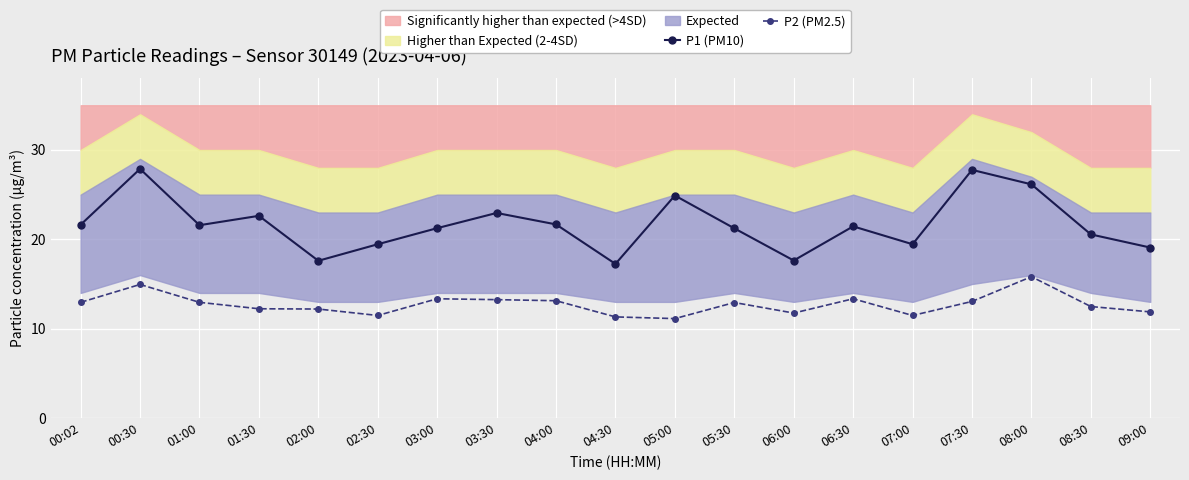

Reading left to right, list all the values displayed in this chart.

P1 (PM10): 00:02=21.6	00:30=27.9	01:00=21.6	01:30=22.6	02:00=17.6	02:30=19.4	03:00=21.2	03:30=22.9	04:00=21.7	04:30=17.2	05:00=24.9	05:30=21.2	06:00=17.6	06:30=21.4	07:00=19.4	07:30=27.8	08:00=26.1	08:30=20.6	09:00=19.1
P2 (PM2.5): 00:02=12.9	00:30=14.9	01:00=12.9	01:30=12.2	02:00=12.2	02:30=11.5	03:00=13.3	03:30=13.2	04:00=13.1	04:30=11.3	05:00=11.1	05:30=12.9	06:00=11.8	06:30=13.3	07:00=11.5	07:30=13.1	08:00=15.8	08:30=12.5	09:00=11.9